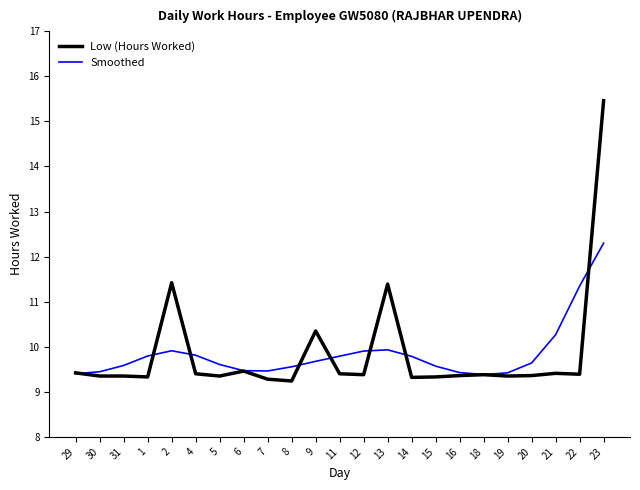

What is the difference between the highest and lowest values at 13?

1.5